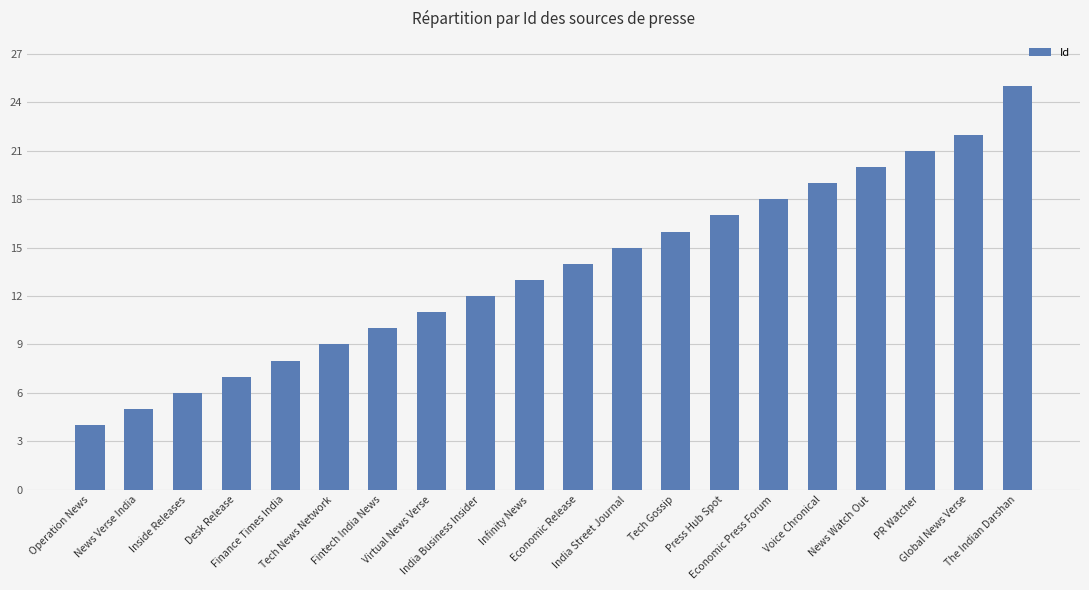

How many data points are less than 14?

10